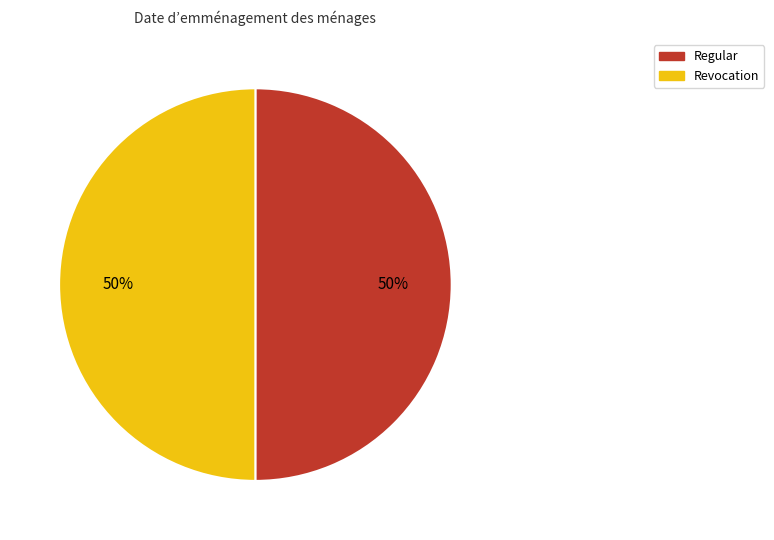

To the nearest percent, what percentage of the pie is Regular?

50%